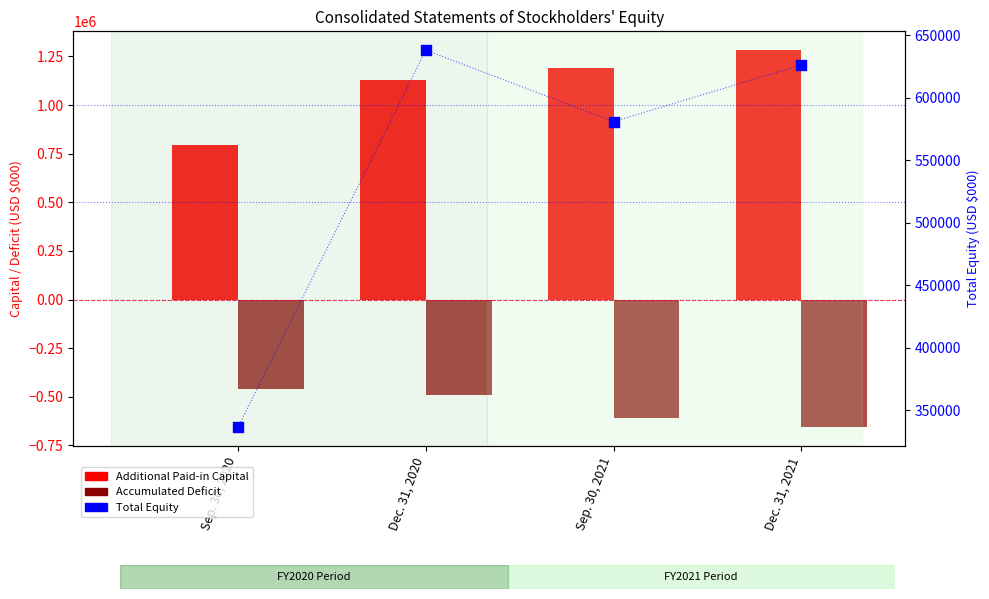

What are all the series names shown in the legend?

Additional Paid-in Capital, Accumulated Deficit, Total Equity